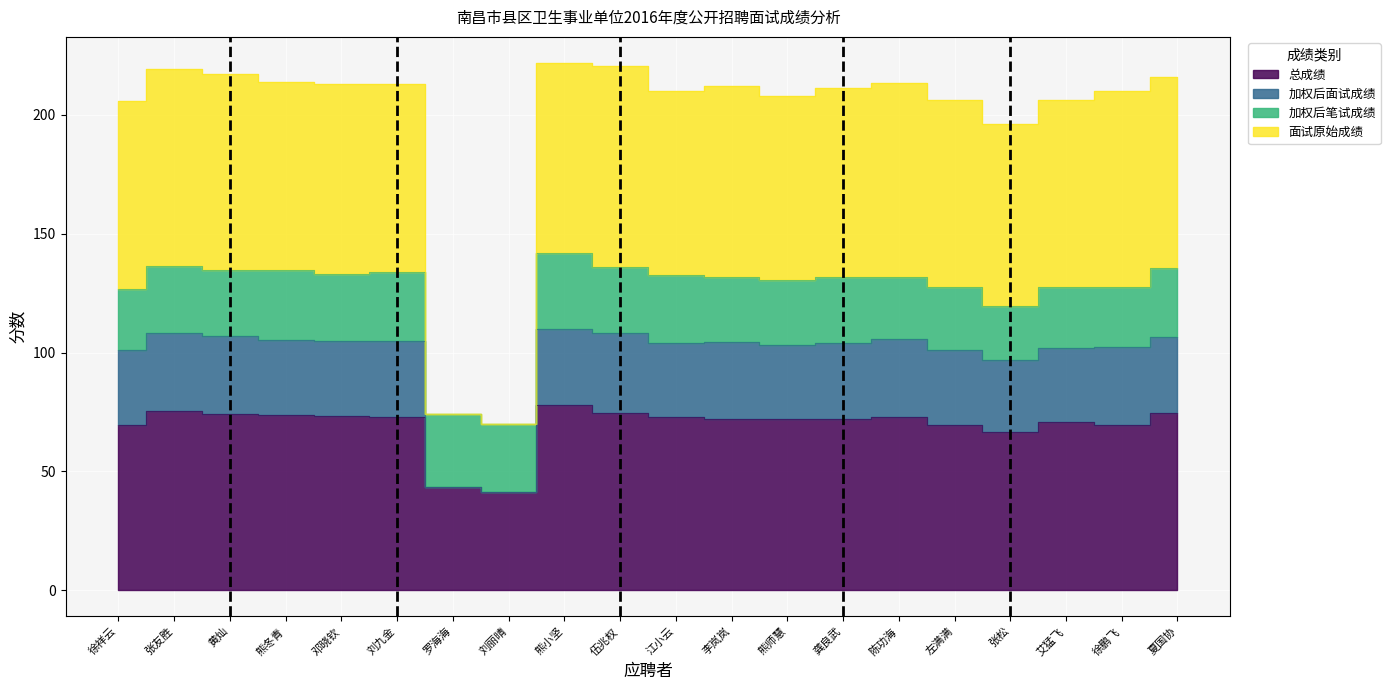

True or false: 面试原始成绩 and 加权后面试成绩 cross at least once.

False